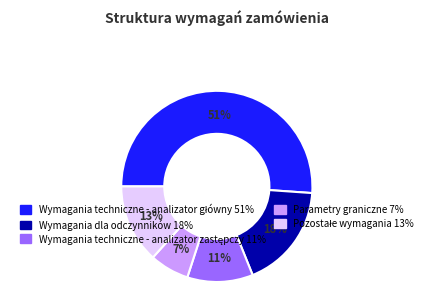

To the nearest percent, what percentage of the pie is Wymagania dla odczynników?

18%